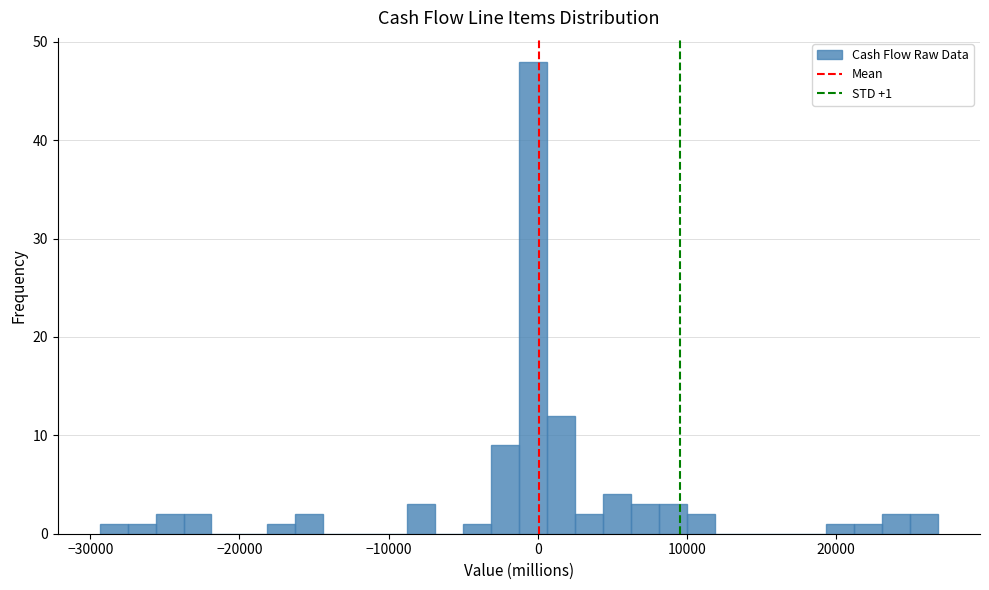

Around what value on the x-axis is the tallest bar? Give the approximate position of its centre, as read against the axis.

0